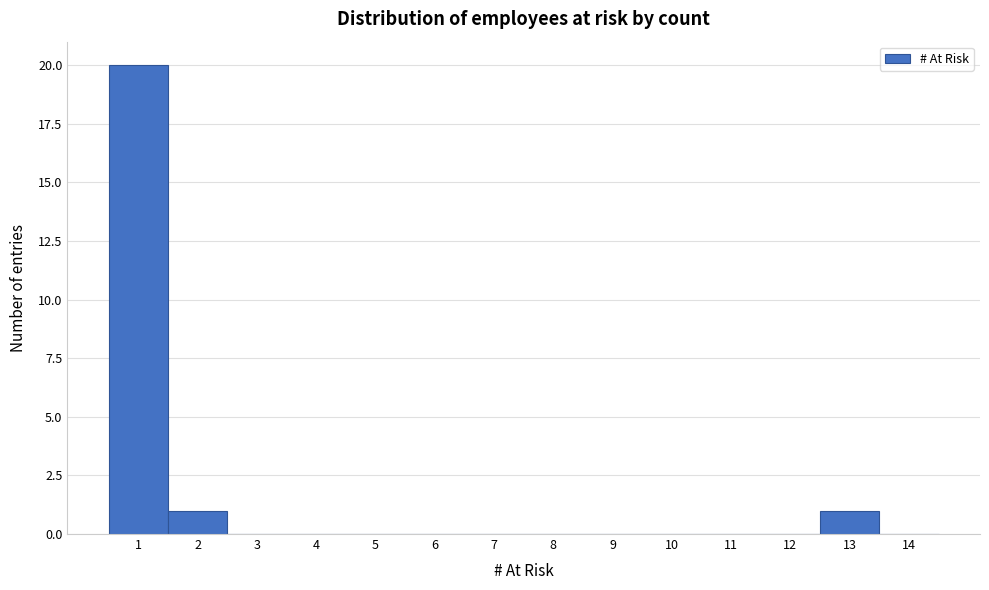

Reading left to right, list every bar in this chart as the range it spans on the x-axis followed by its height. The values are not printed on the chart, so give them approximately, as read against the axis.

0.5 to 1.5: 20
1.5 to 2.5: 1
2.5 to 3.5: 0
3.5 to 4.5: 0
4.5 to 5.5: 0
5.5 to 6.5: 0
6.5 to 7.5: 0
7.5 to 8.5: 0
8.5 to 9.5: 0
9.5 to 10.5: 0
10.5 to 11.5: 0
11.5 to 12.5: 0
12.5 to 13.5: 1
13.5 to 14.5: 0